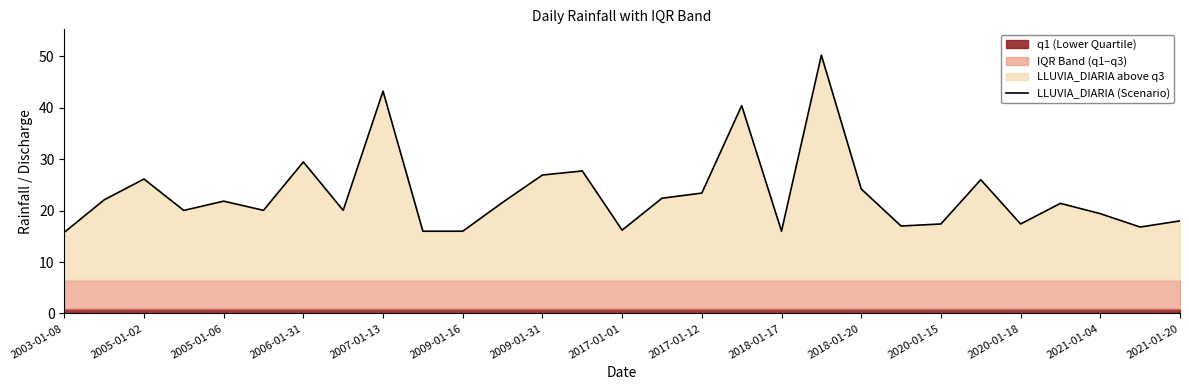

What is the minimum value shown in the chart?

15.8